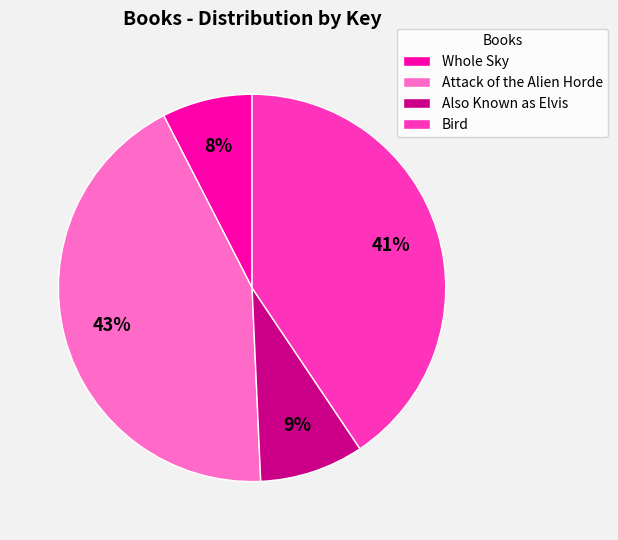

To the nearest percent, what is the difference between the Whole Sky and Bird slice percentages?

33%